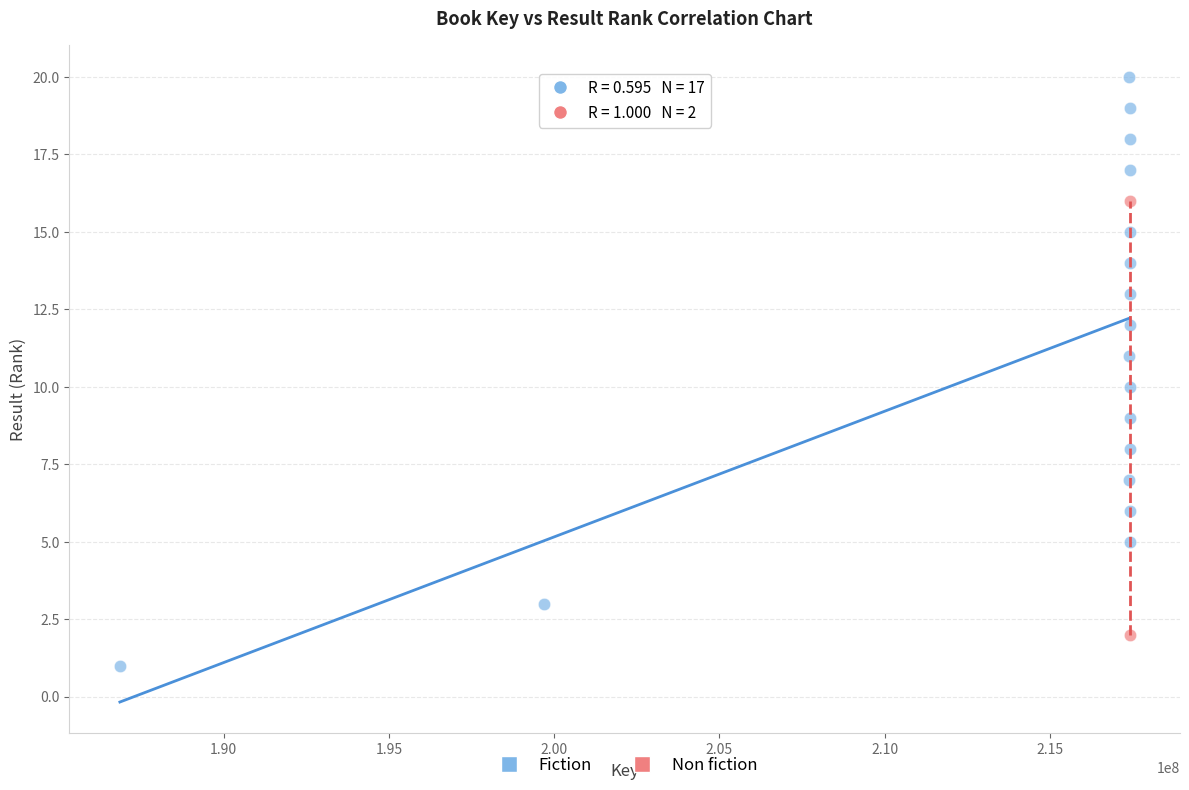

What are all the series names shown in the legend?

Fiction, Non fiction